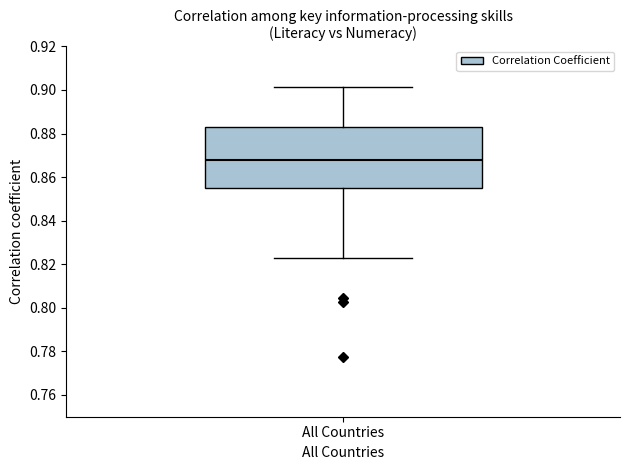

Read this box plot against the y-axis: the position of the median line, the range covered by the box, and the ends of both whiskers. The values are not printed on the chart, so give them approximately, as read against the axis.

median 0.868, box 0.856 to 0.884, whiskers 0.822 to 0.902